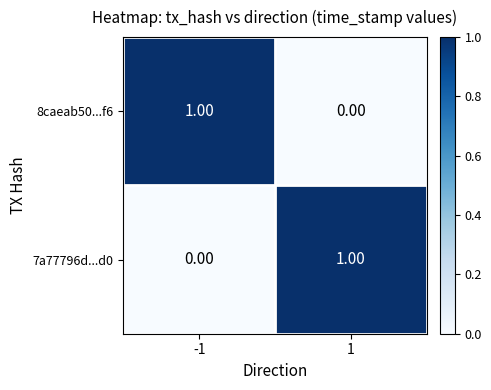

At -1, list the series in order from smallest to largest.

7a77796d...d0, 8caeab50...f6